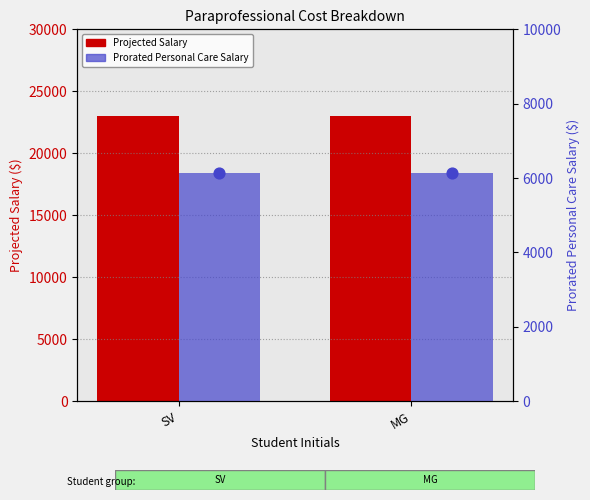

At how many categories does at least one series exceed 17069?

2